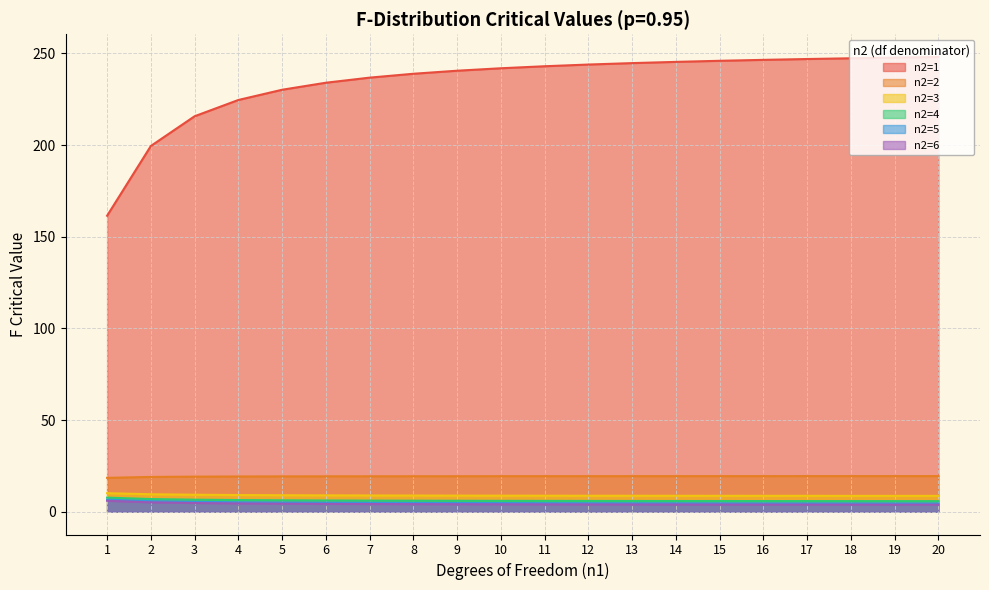

What is the highest value of the n2=6 series?

6.0